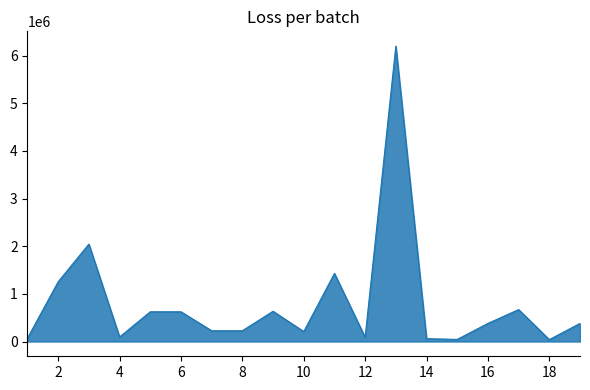

What is the maximum value shown in the chart?

6200000